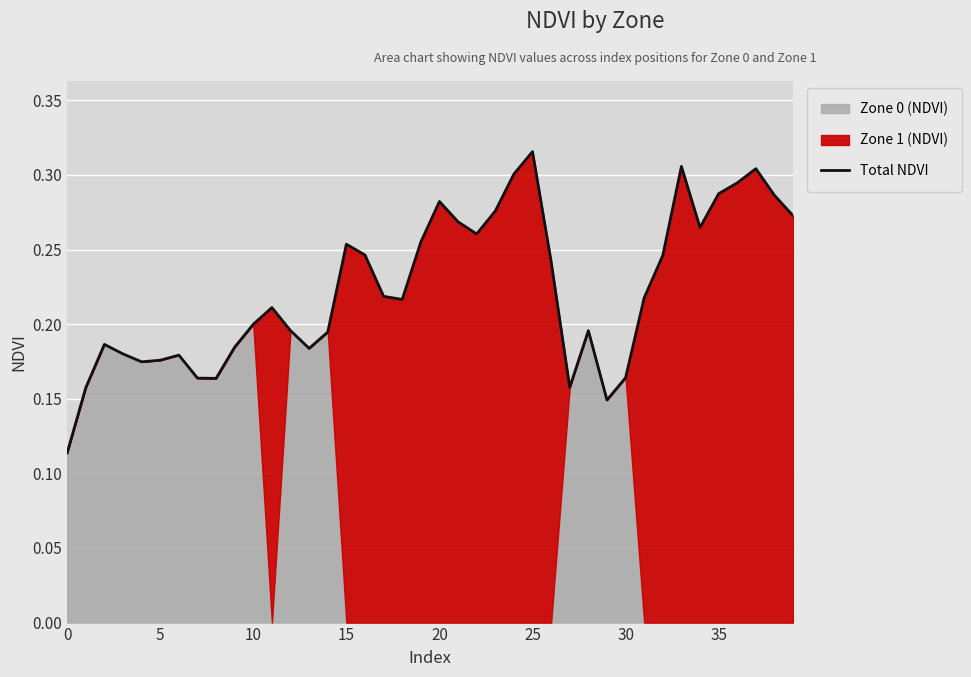

Between 39 and 5, which is larger?

39